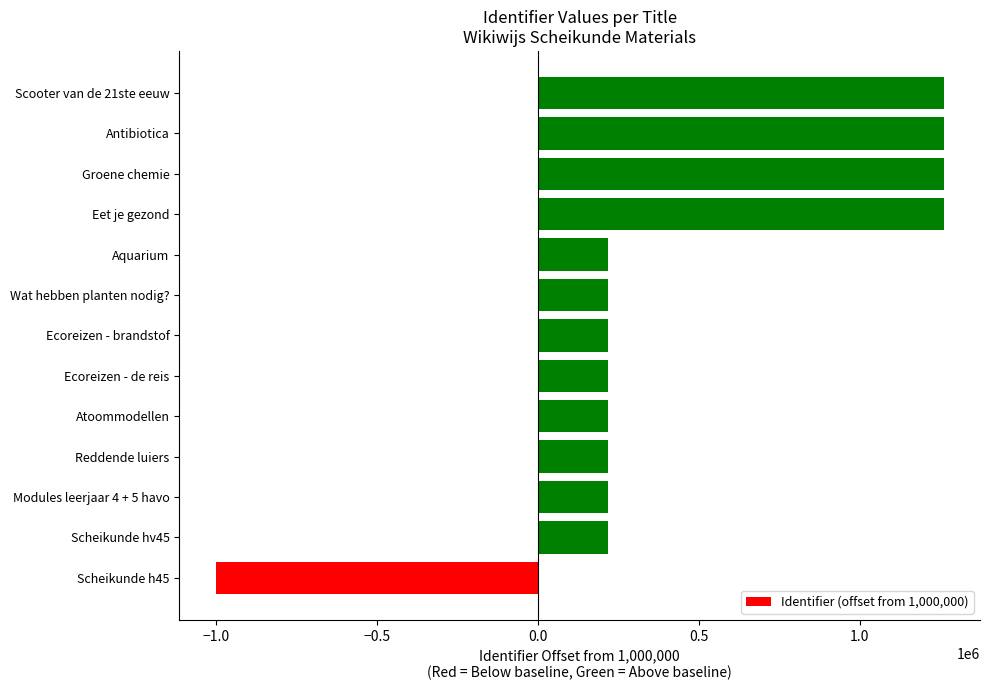

The value at Scheikunde h45 is -569919. True or false?

False